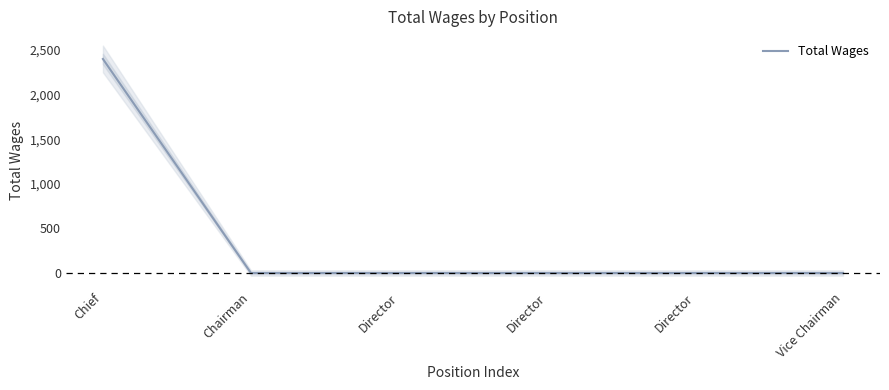

The chart shows a value of 0 at Chairman. True or false?

True